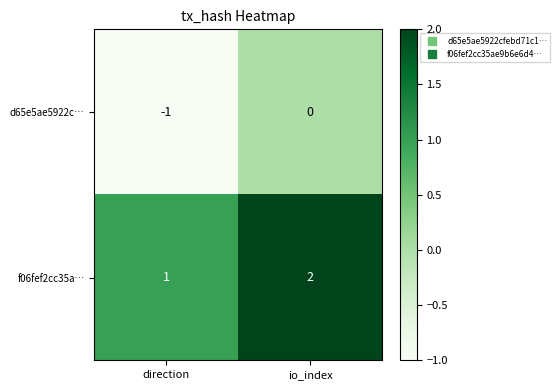

At which label is d65e5ae5922c… closest to 0?

io_index